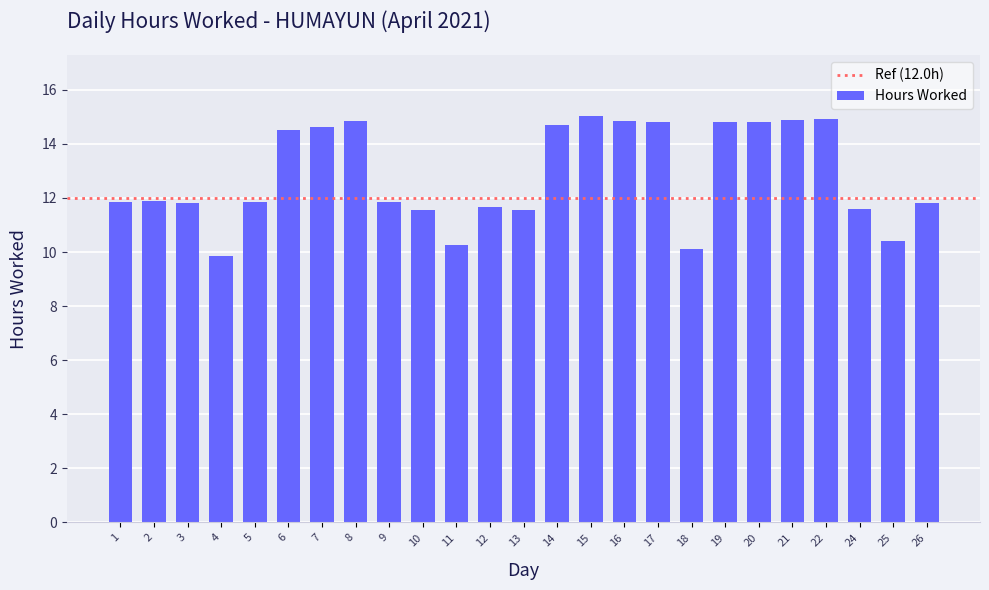

How many series are shown in this chart?

1